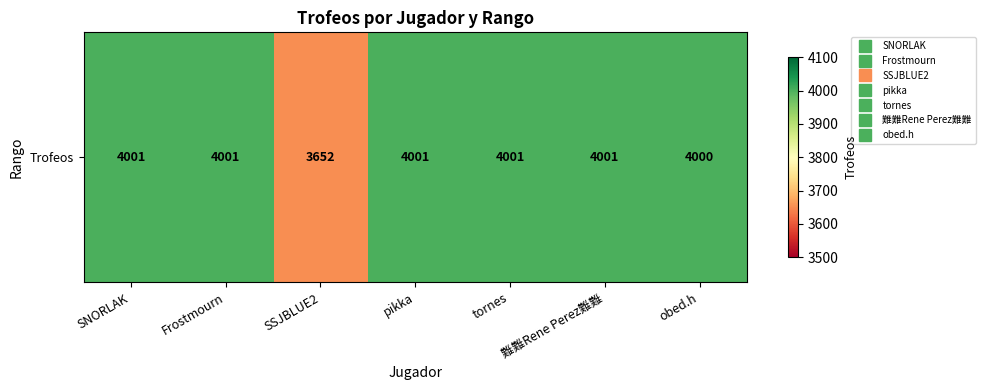

The value at obed.h is 4000. True or false?

True